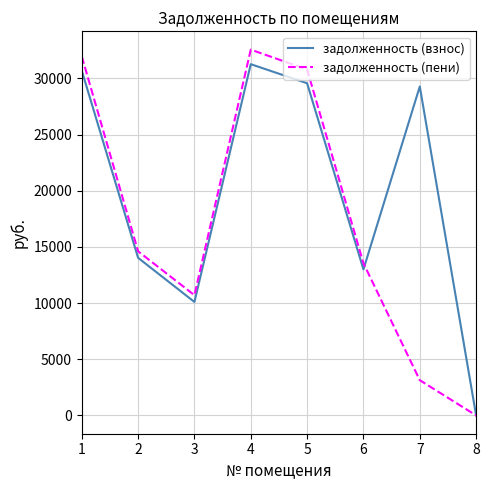

What is the difference between the highest and lowest values at 1?

1271.4